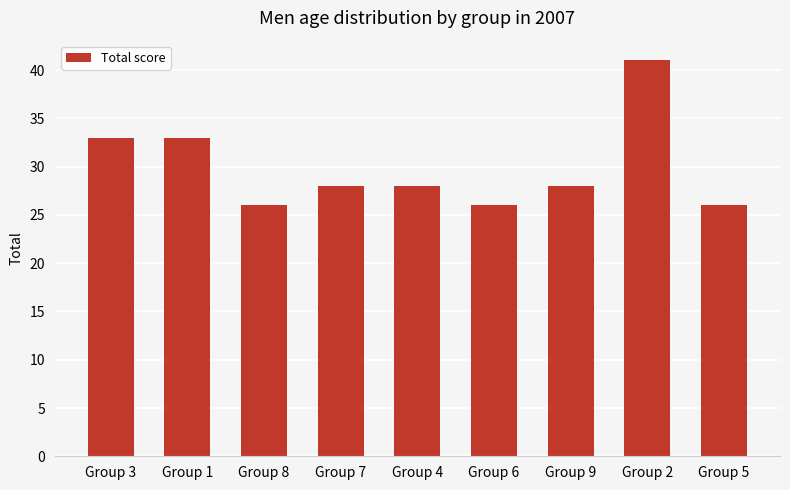

Reading left to right, list all the values displayed in this chart.

Group 3=33	Group 1=33	Group 8=26	Group 7=28	Group 4=28	Group 6=26	Group 9=28	Group 2=41	Group 5=26